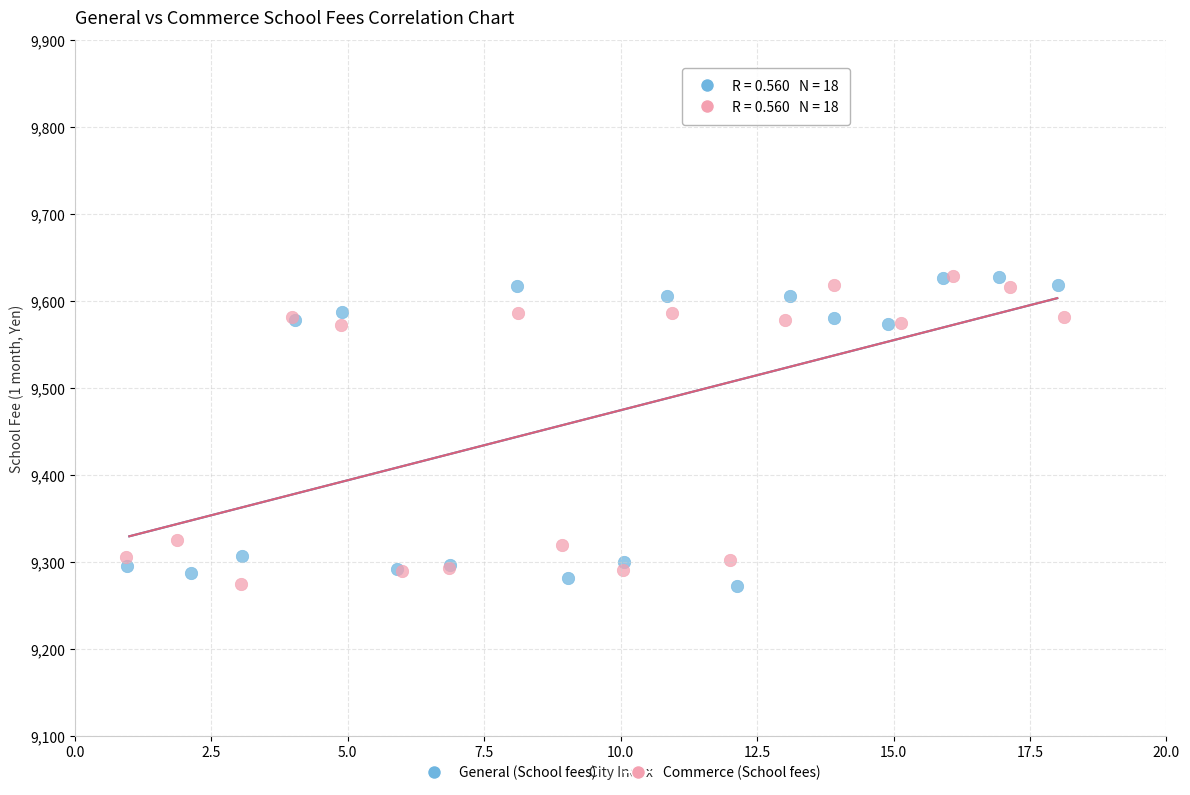

What are all the series names shown in the legend?

General (School fees), Commerce (School fees)